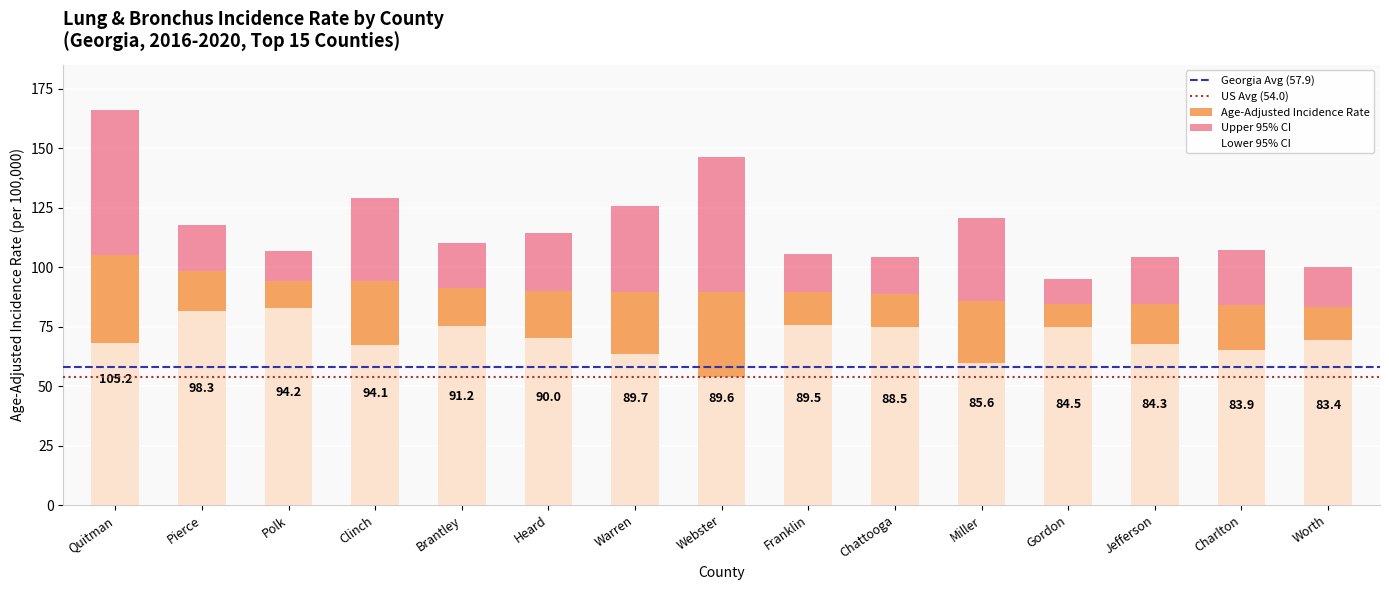

Rank the categories by Upper 95% CI value from highest to lowest.

Quitman, Webster, Clinch, Warren, Miller, Pierce, Heard, Brantley, Charlton, Polk, Franklin, Chattooga, Jefferson, Worth, Gordon